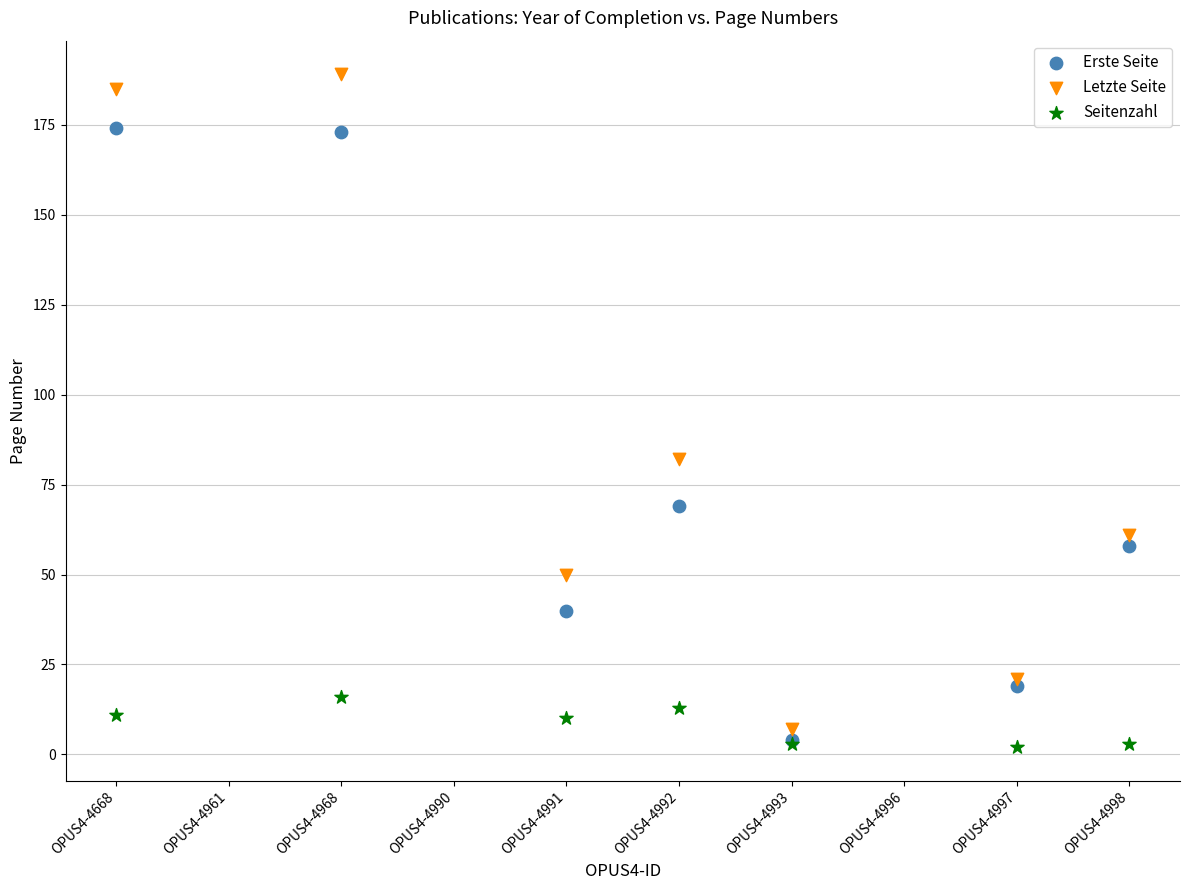

Across all series, what Y value is closest to 95?

82